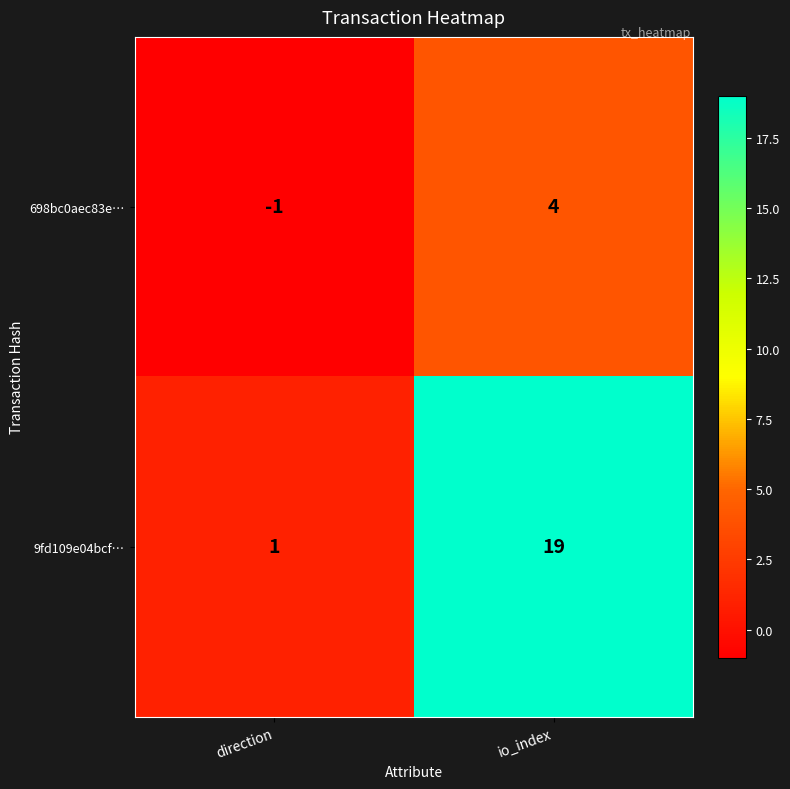

List the series in order of their peak value, highest first.

9fd109e04bcf…, 698bc0aec83e…